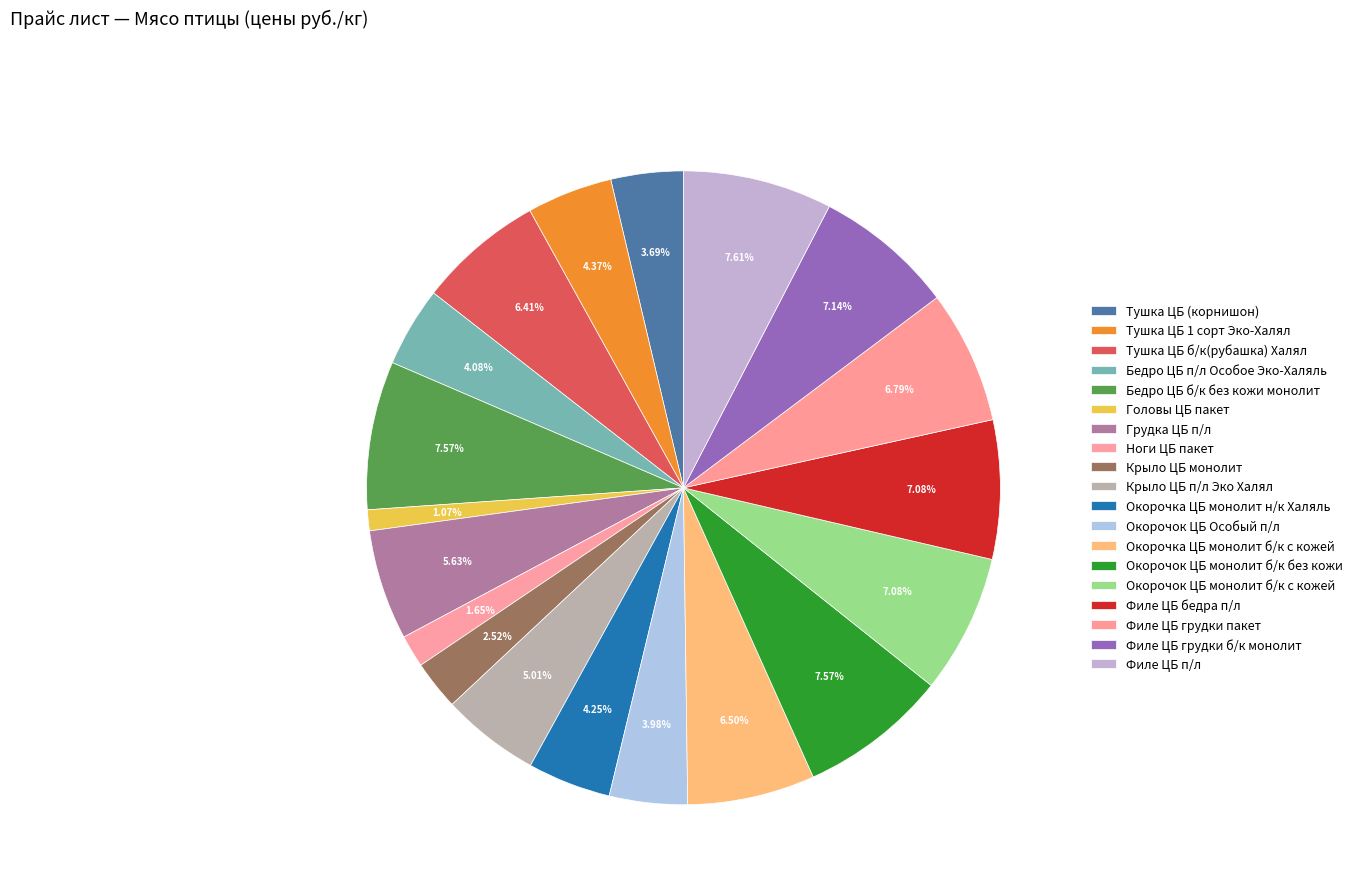

Between Филе ЦБ п/л and Головы ЦБ пакет, which is larger?

Филе ЦБ п/л